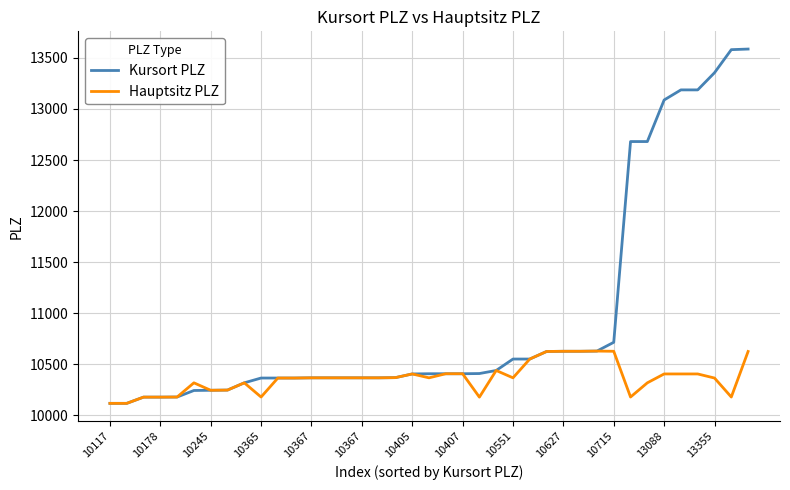

What is the highest value of the Kursort PLZ series?

13587